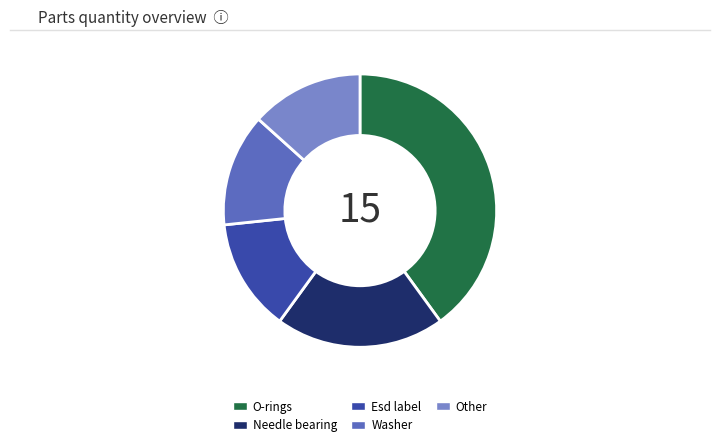

Between O-rings and Washer, which is larger?

O-rings